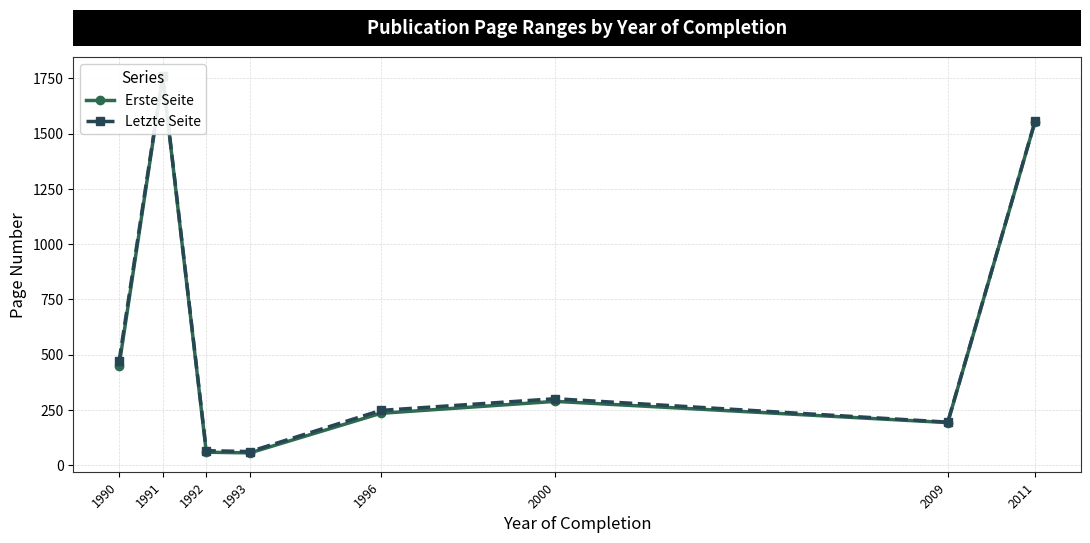

Reading right to left, what are all the values shown in this chart?

Erste Seite: 1553.7	193.0	289.0	235.0	56.0	59.0	1756.0	451.0
Letzte Seite: 1555.0	195.0	301.0	248.0	62.0	66.0	1761.0	471.0